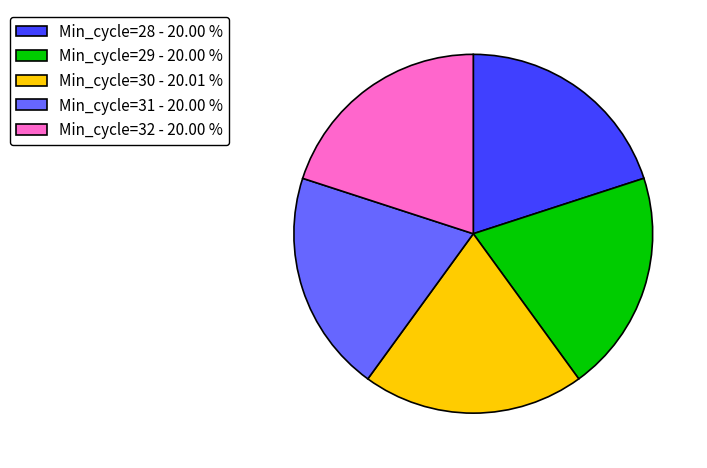

Approximately how many times larger is the value at Min_cycle=32 - 20.00 % compared to Min_cycle=28 - 20.00 %?

1.0